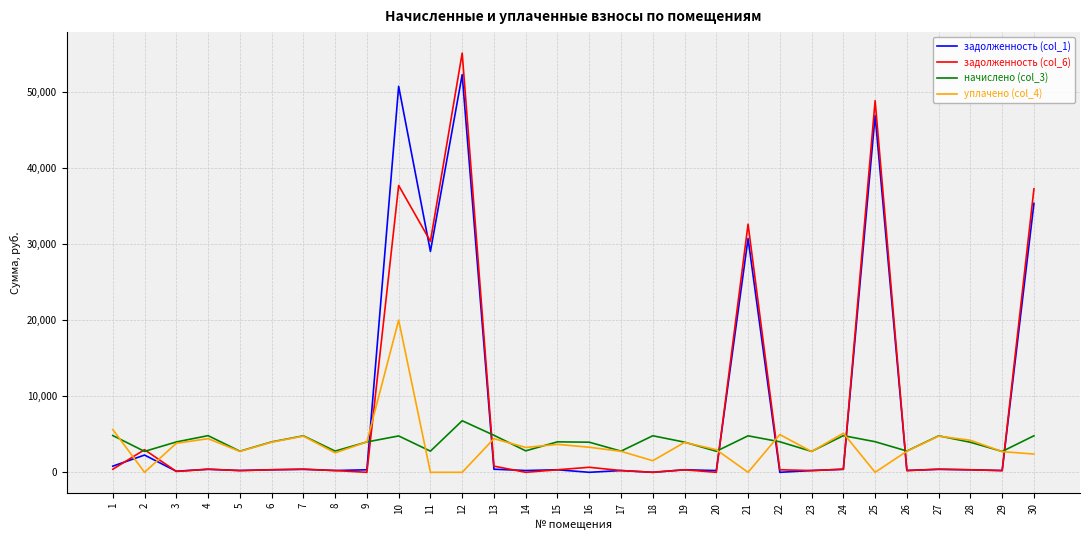

What is the maximum value shown in the chart?

55093.1